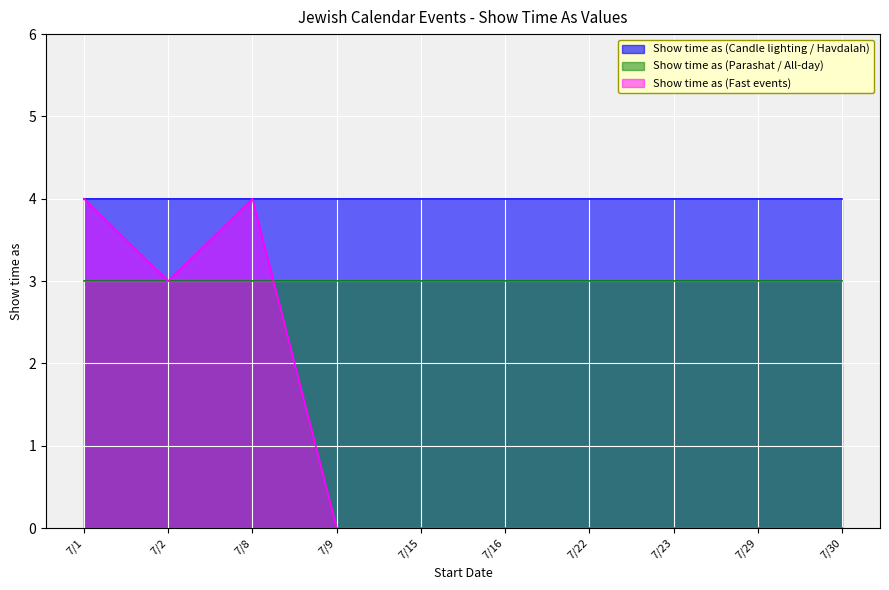

What position from the right is 7/30/2016?

1